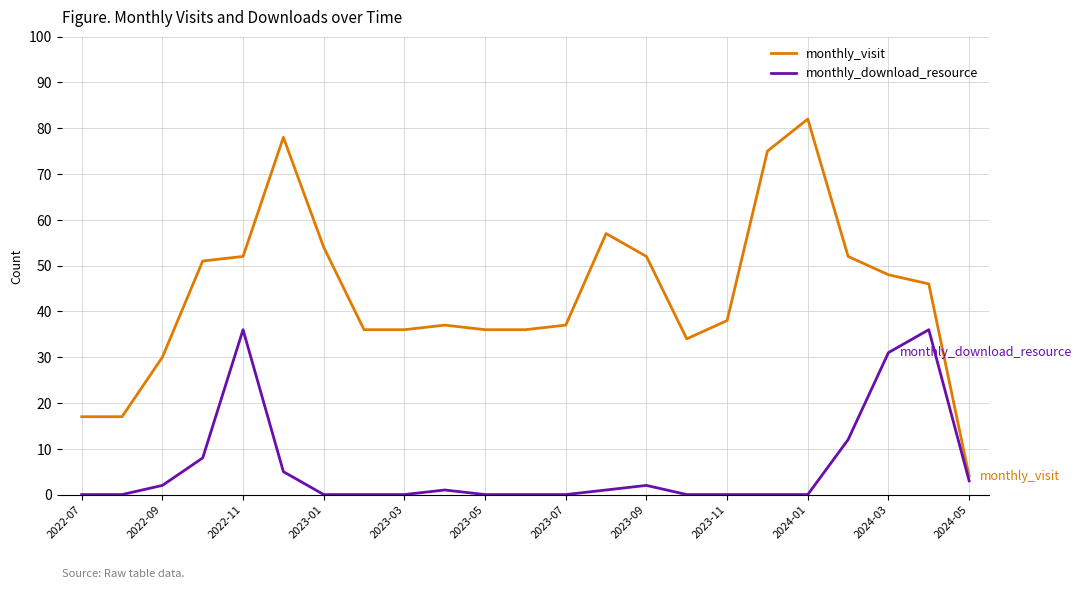

True or false: monthly_download_resource and monthly_visit cross at least once.

False